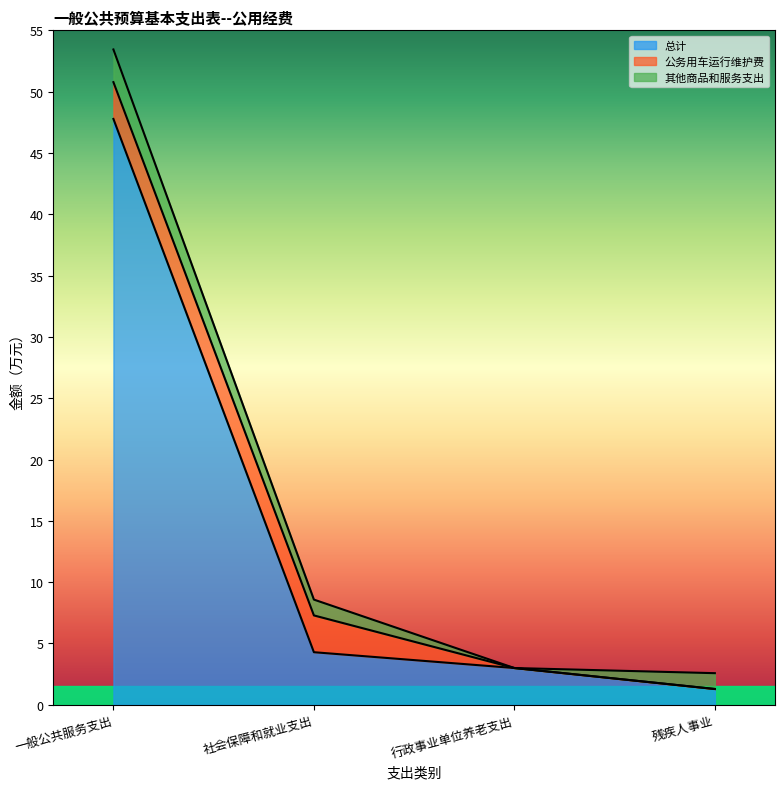

Where does the 其他商品和服务支出 series first go above 1?

一般公共服务支出